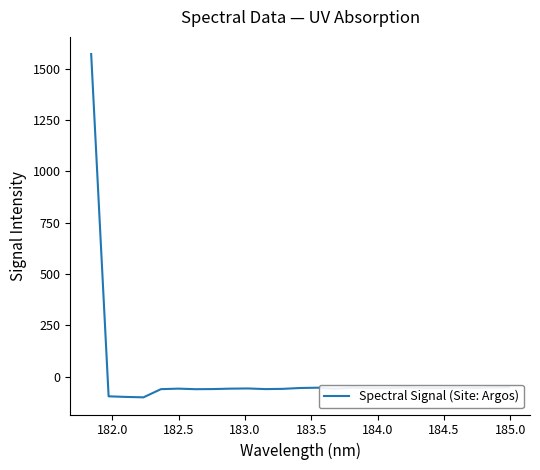

What is the greatest value displayed?

1571.1